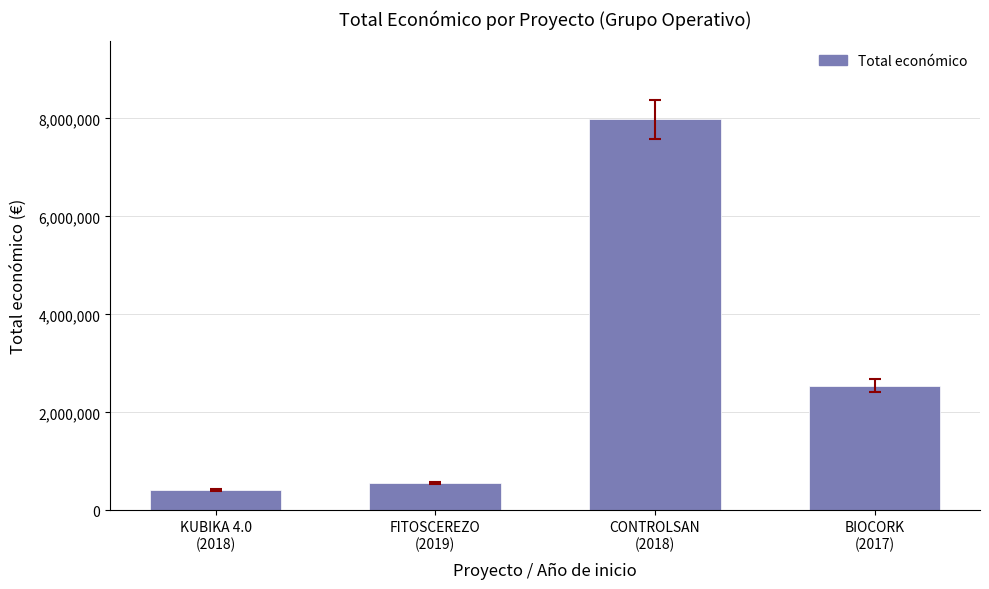

How many data points are less than 2546283?

2